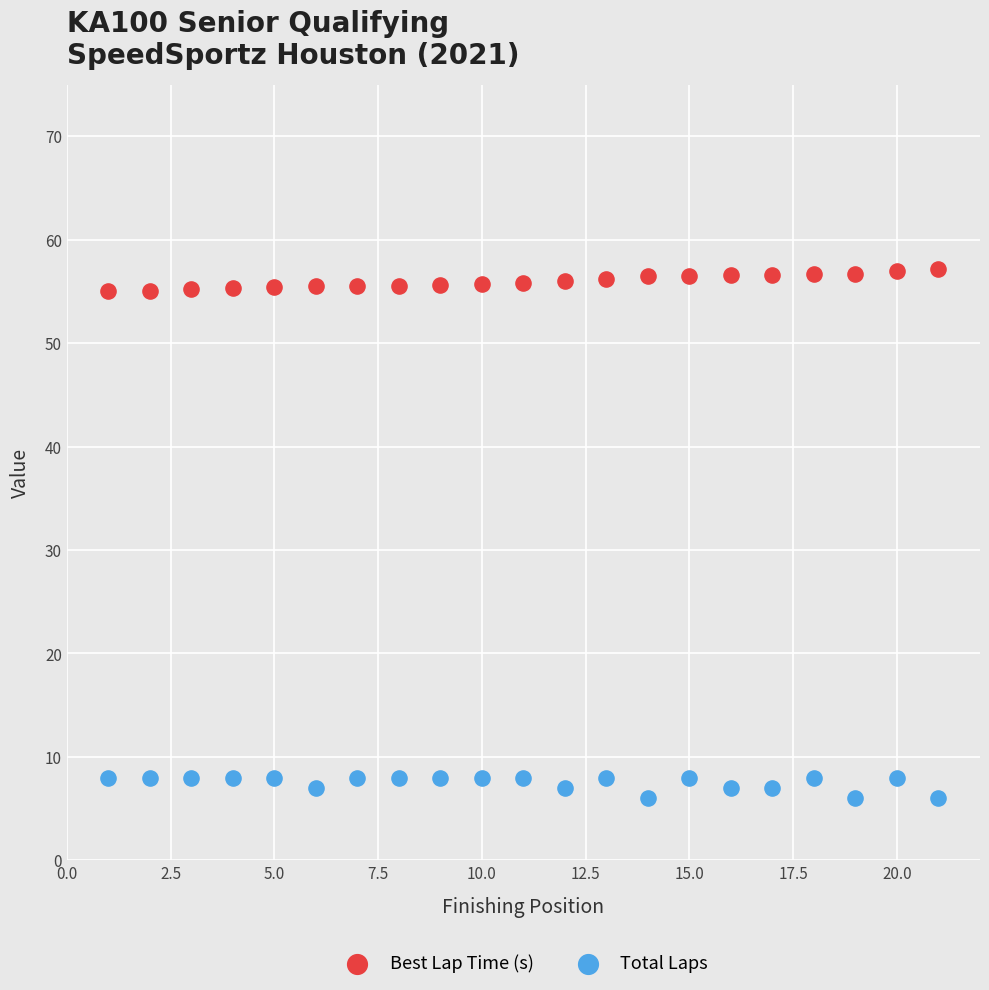

Across all data points, what is the range of Y values (max minus min)?

51.2